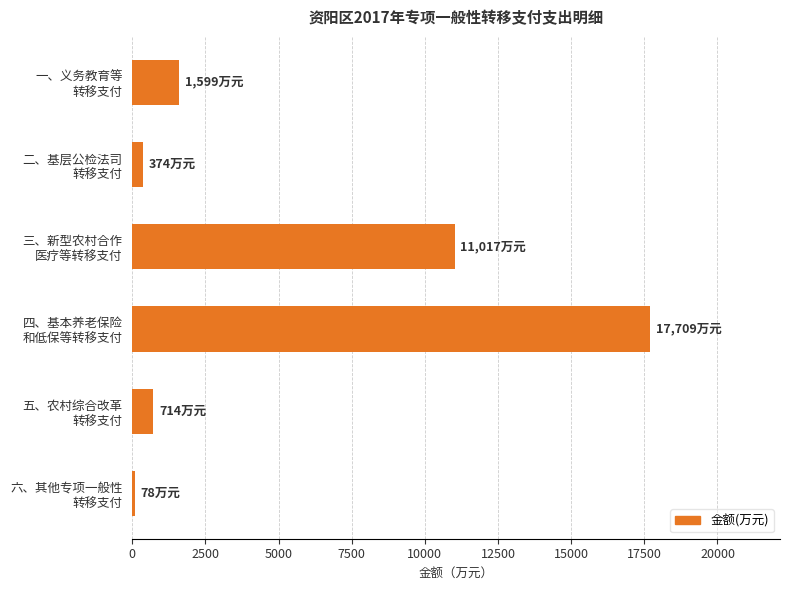

What is the difference between the maximum and second lowest values?

17335